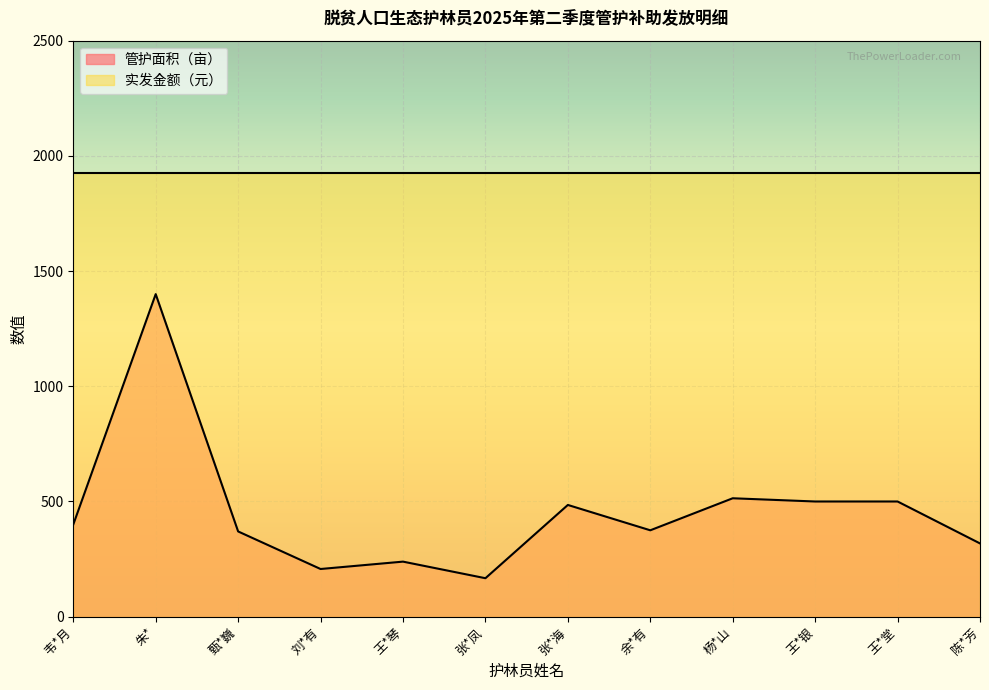

How many data points are less than 400?

6